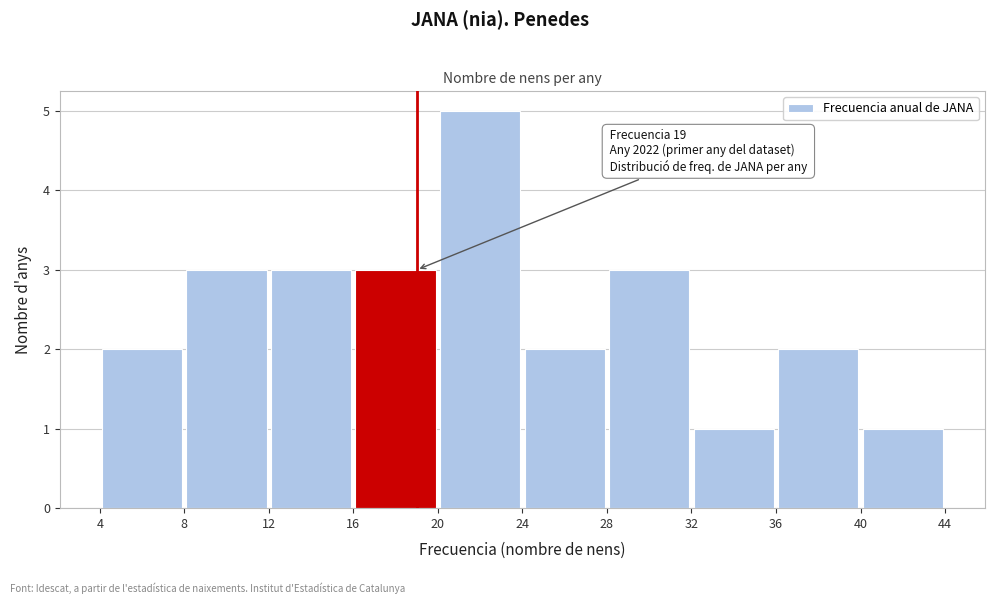

Which range on the x-axis has the tallest bar?

20 to 24